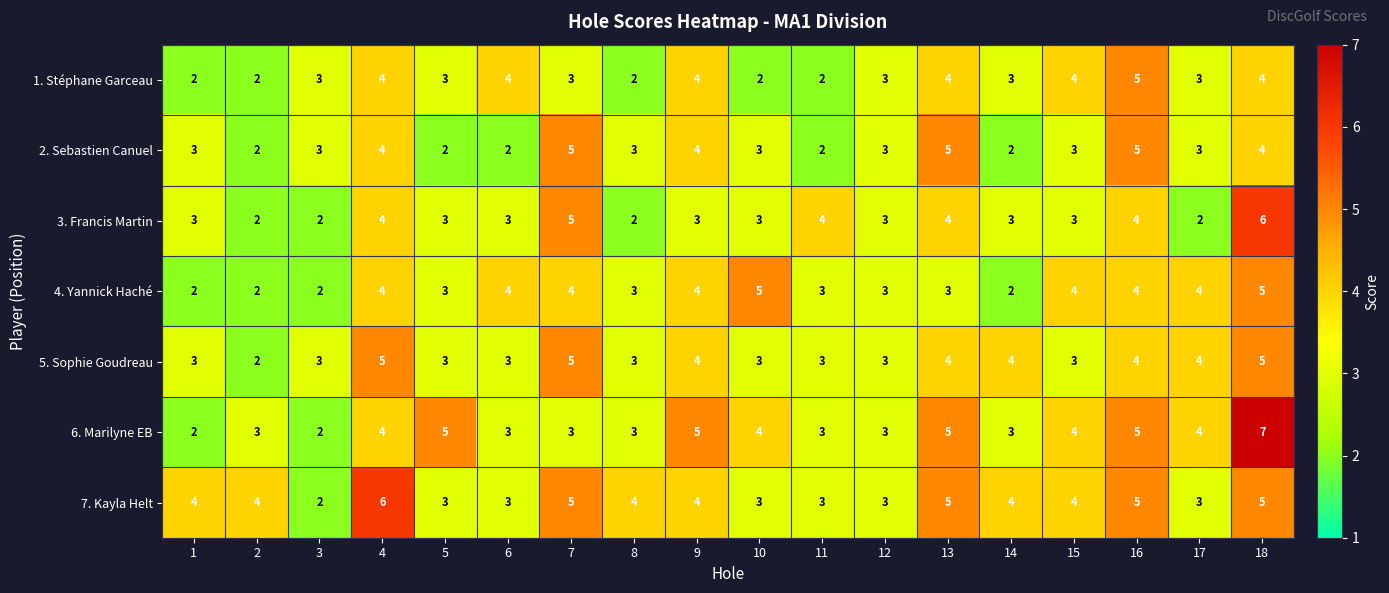

True or false: 4. Yannick Haché has a value of 2 at 5.

False